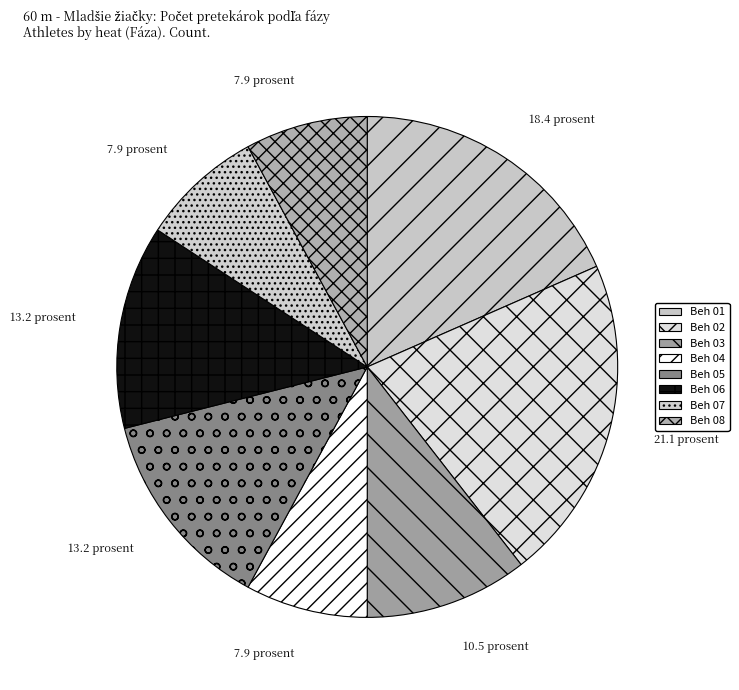

What is the smallest slice in the pie chart?

Beh 04